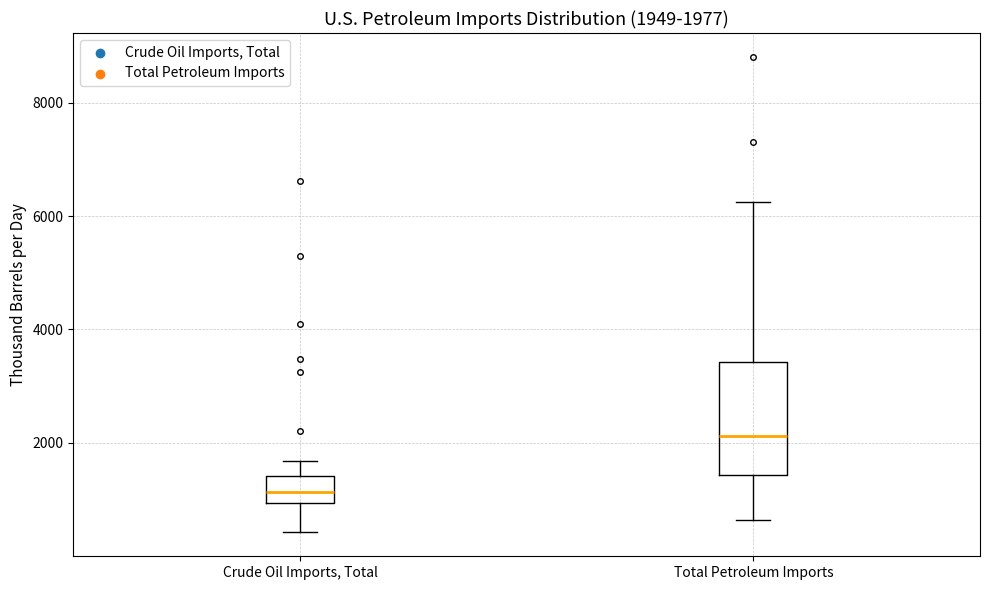

Which box has the lowest median line?

Crude Oil Imports, Total